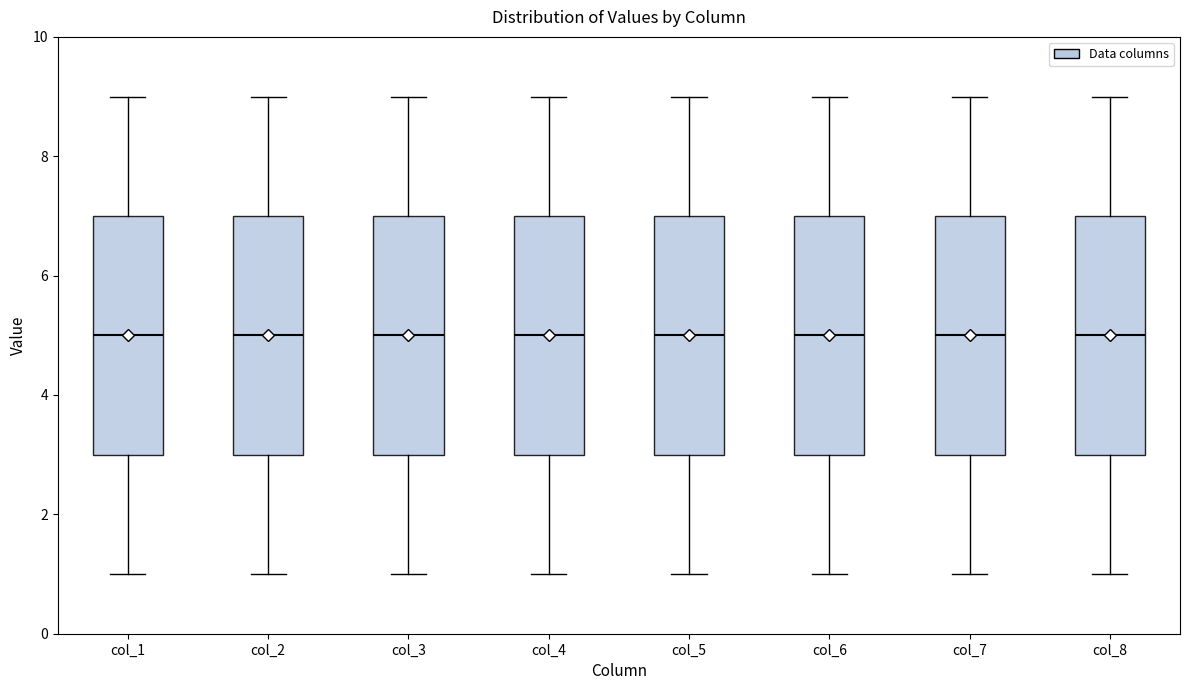

Where is the lower edge of the box for col_5 on the y-axis? The values are not printed on the chart, so give them approximately, as read against the axis.

3